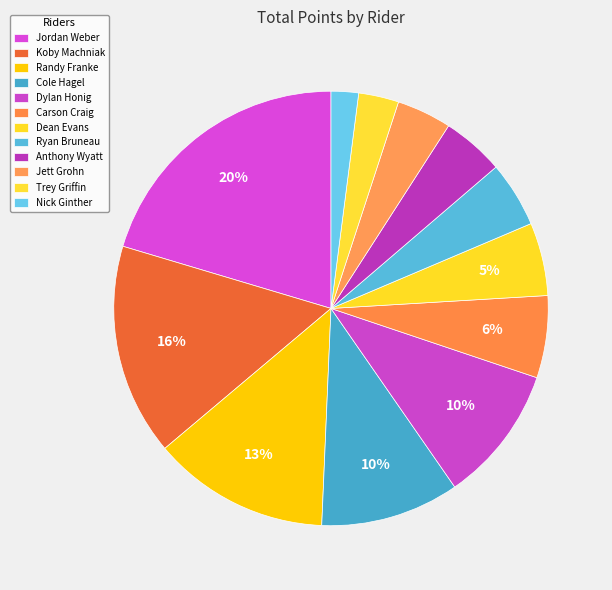

How many segments does this pie chart have?

12